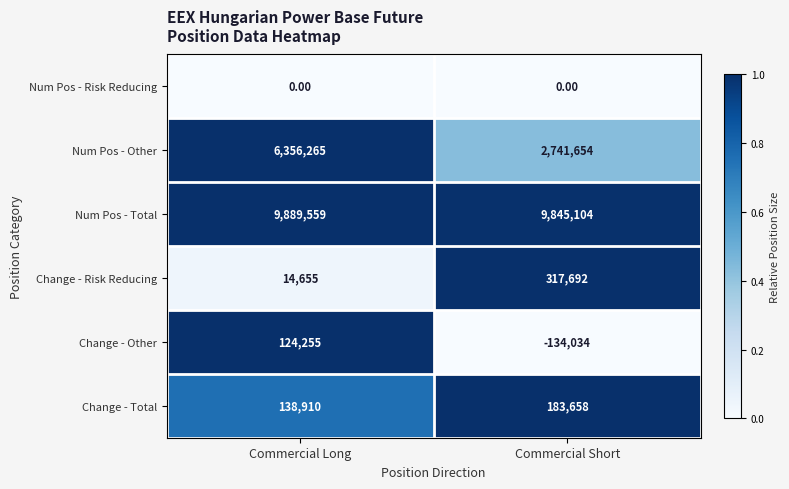

Rank the series by their maximum value, from highest to lowest.

Num Pos - Total, Num Pos - Other, Change - Risk Reducing, Change - Total, Change - Other, Num Pos - Risk Reducing